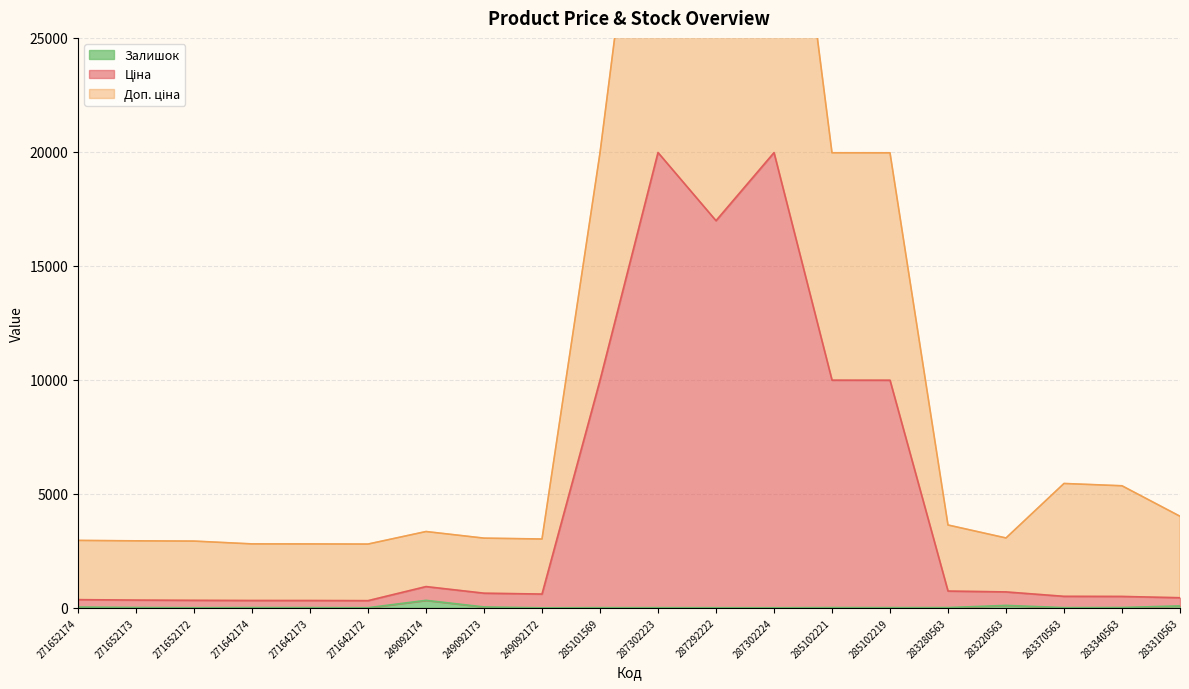

Is the value of Ціна at 287302223 greater than the value of Залишок at 271642172?

Yes